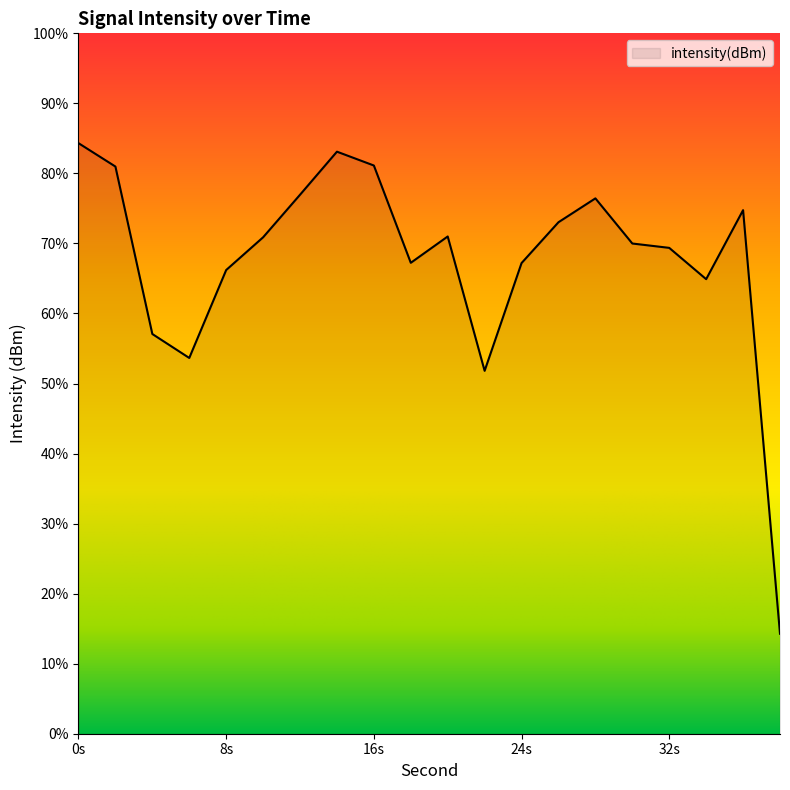

True or false: the data shows -127.6 at 36.

True